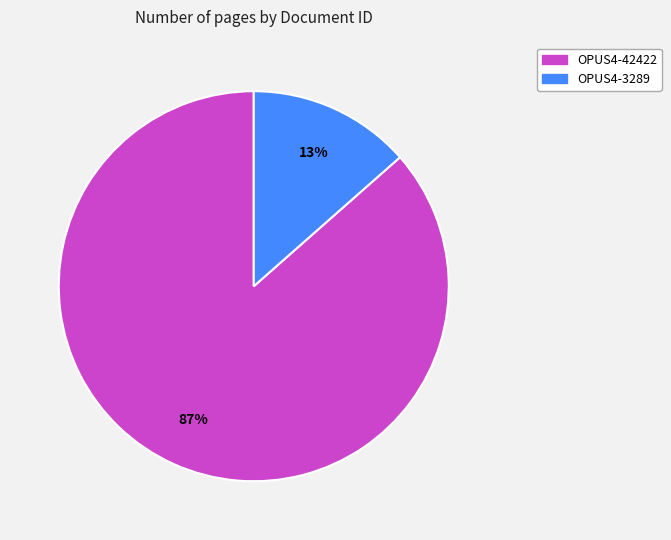

Is there any slice that represents more than half of the pie?

Yes